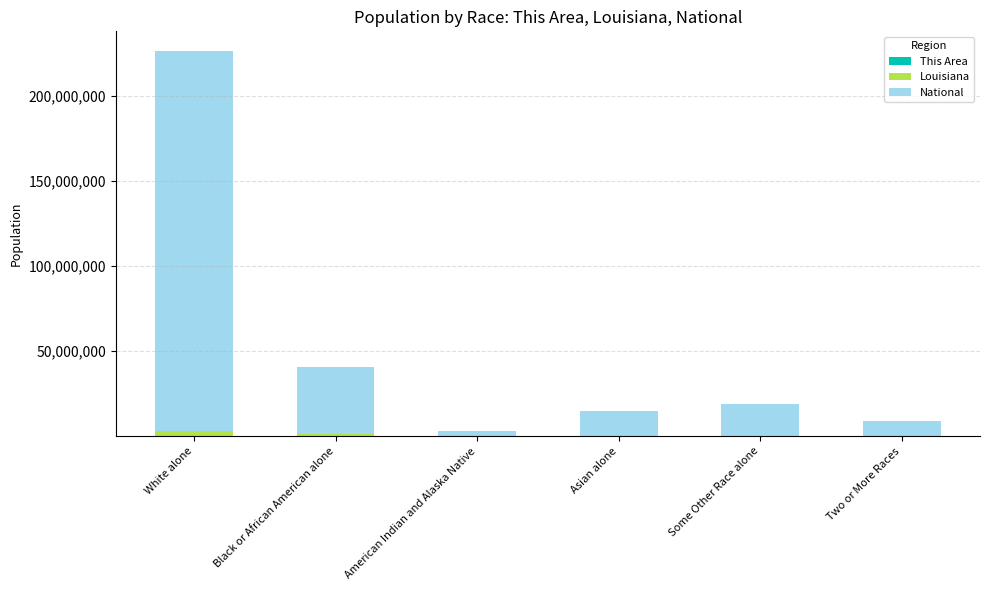

At which category is the sum across all series the highest?

White alone